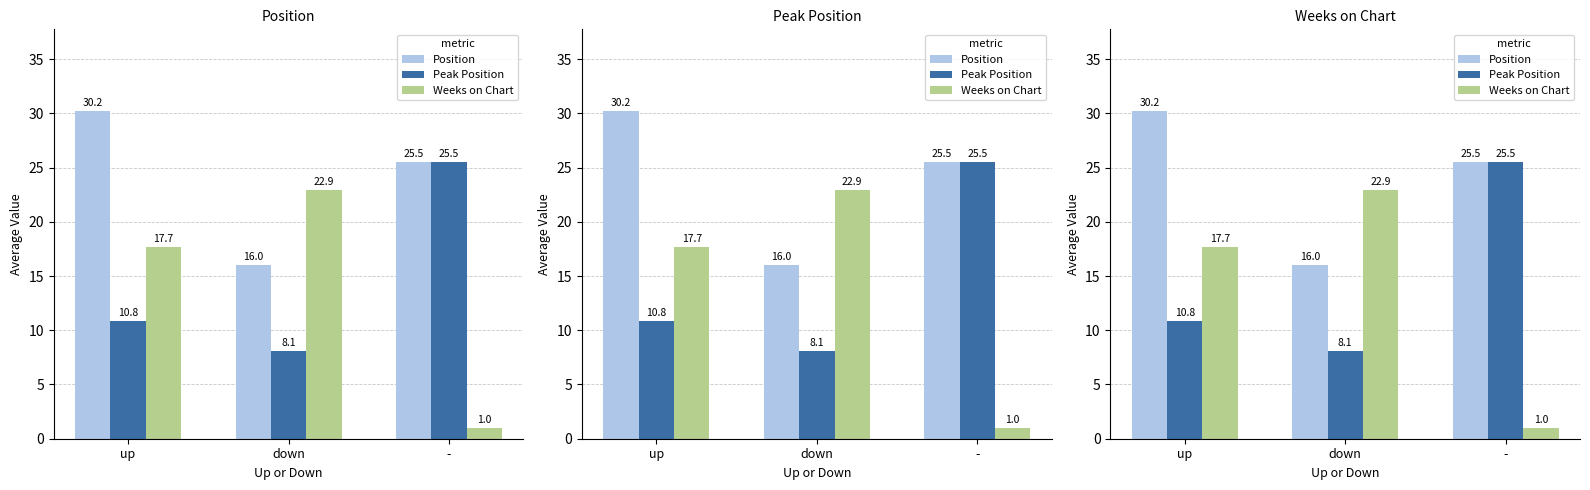

Read the Peak Position value at down.

8.1